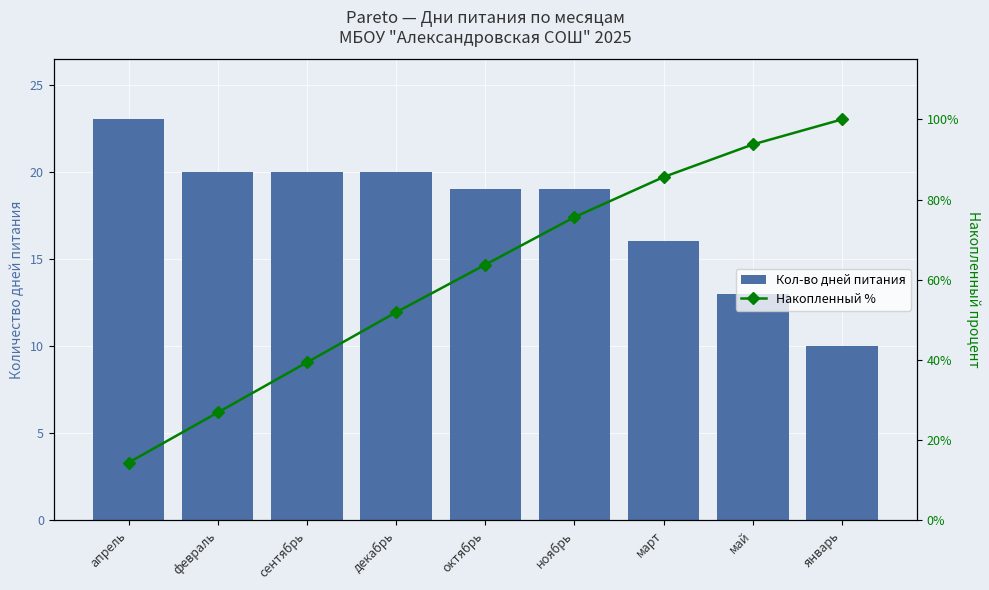

What is the difference between the maximum and minimum values in the Накопленный % series?

85.6